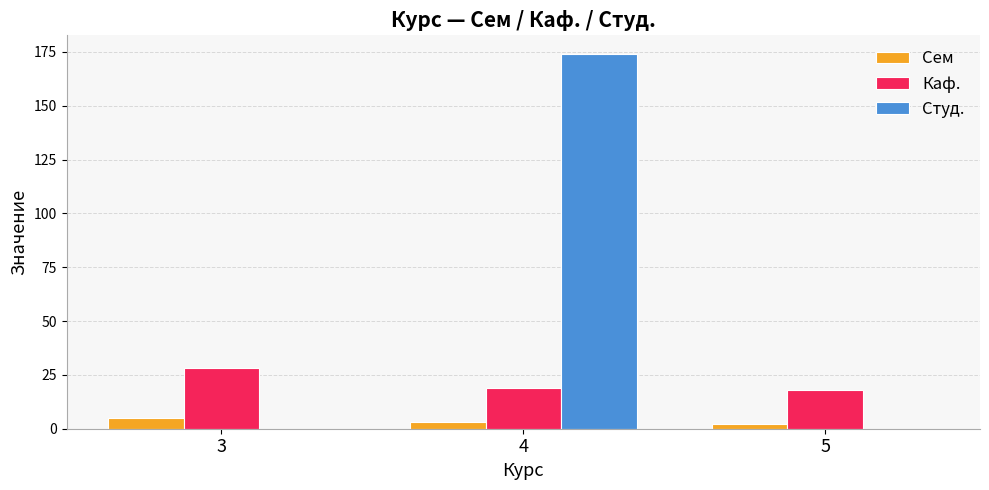

What are all the series names shown in the legend?

Сем, Каф., Студ.